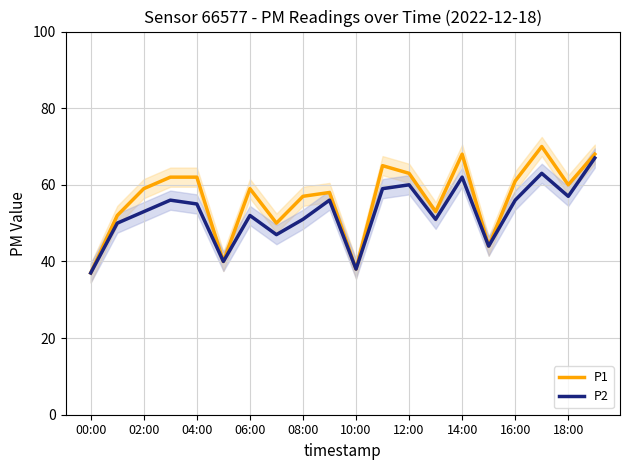

What is the average value of the P1 series?

56